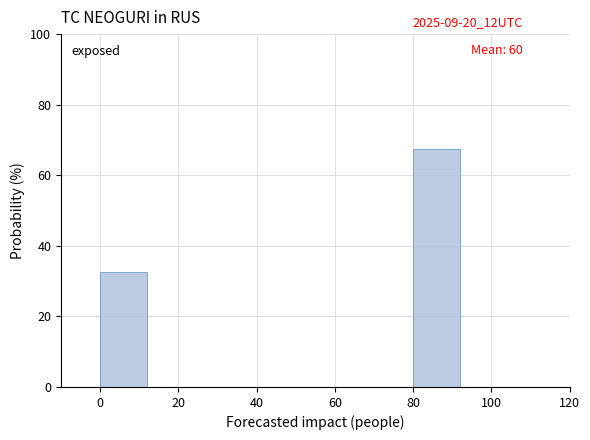

Reading left to right, list every bar in this chart as the range it spans on the x-axis followed by its height. The values are not printed on the chart, so give them approximately, as read against the axis.

0 to 20: 32
20 to 40: 0
40 to 60: 0
60 to 80: 0
80 to 100: 68